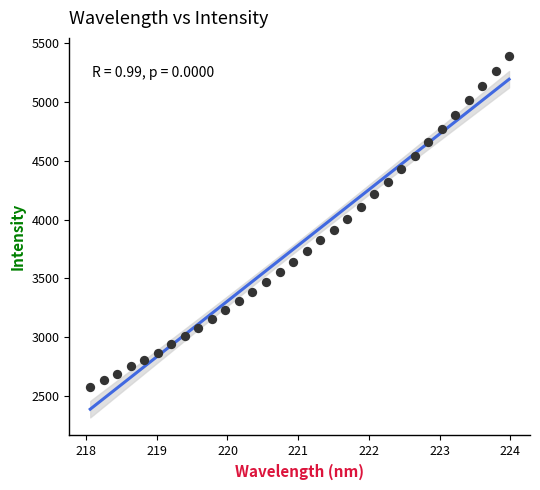

What is the range of X values (max minus min)?

5.9